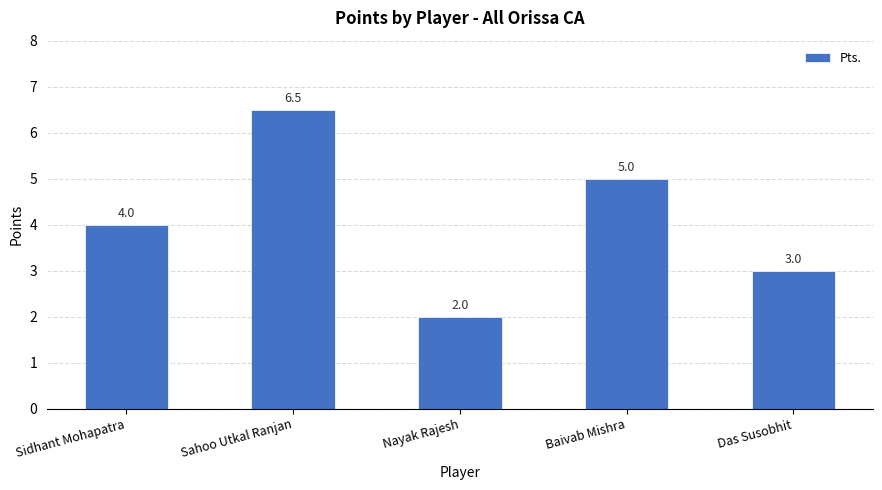

What is the sum of all values?

20.5